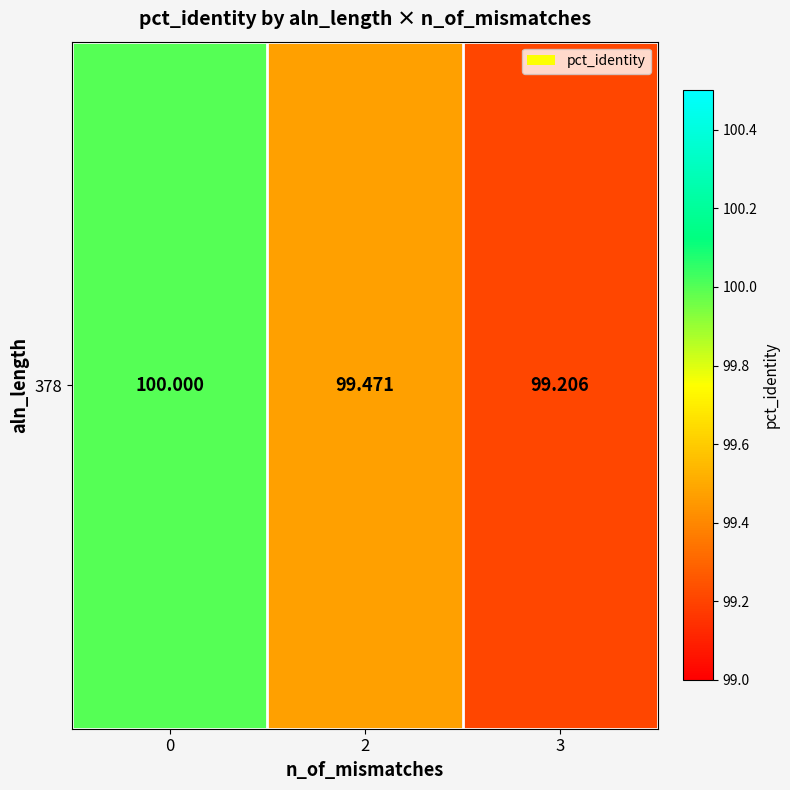

Reading right to left, what are all the values shown in this chart?

3=99.2	2=99.5	0=100.0